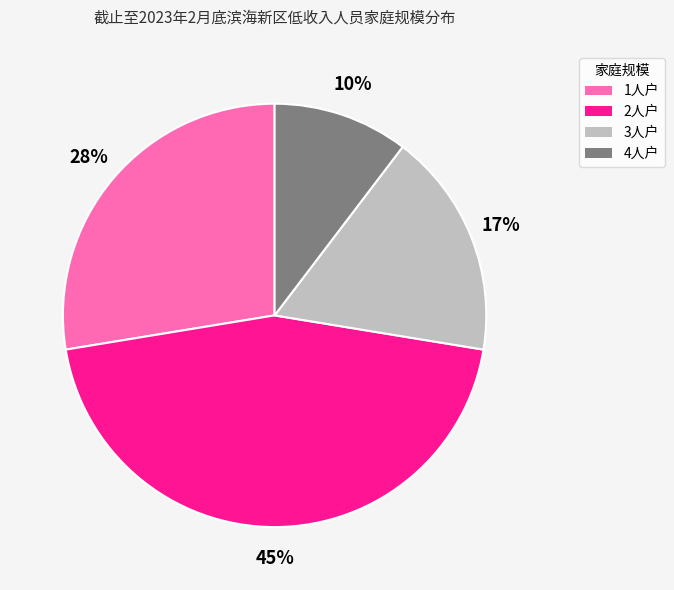

Is the sum of 1人户 and 3人户 greater than half?

No